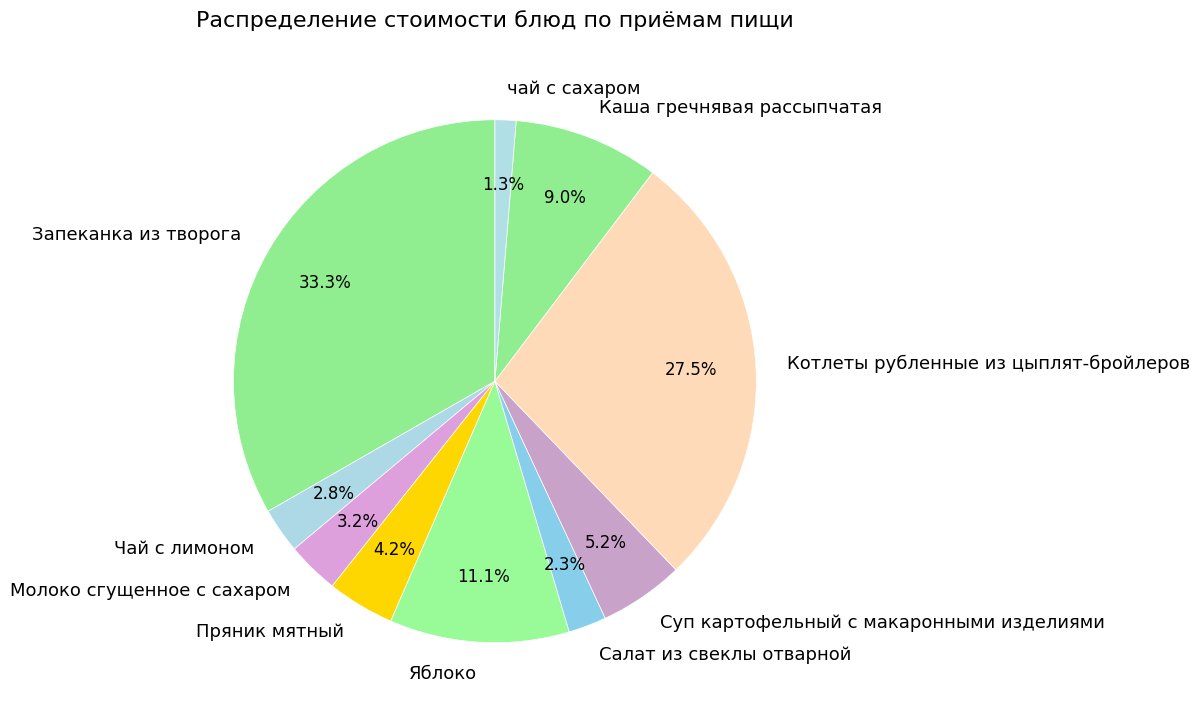

How many slices are in this pie chart?

10